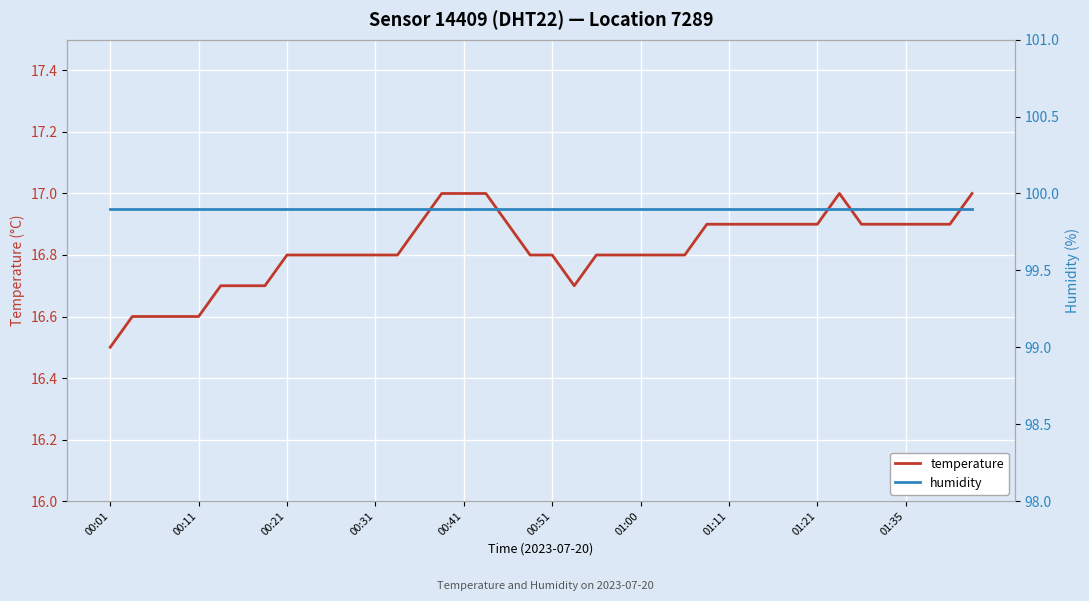

Between 26 and 27, which is larger?

27